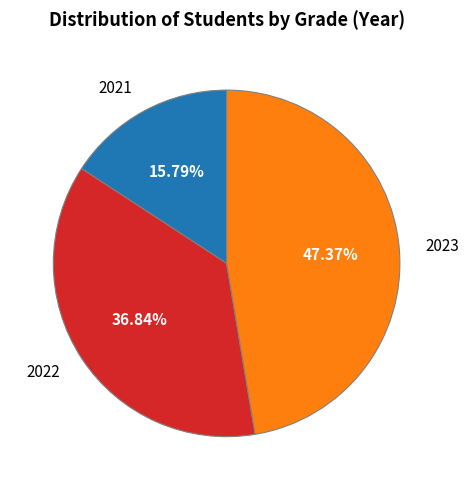

Which category has the biggest portion of the pie?

2023